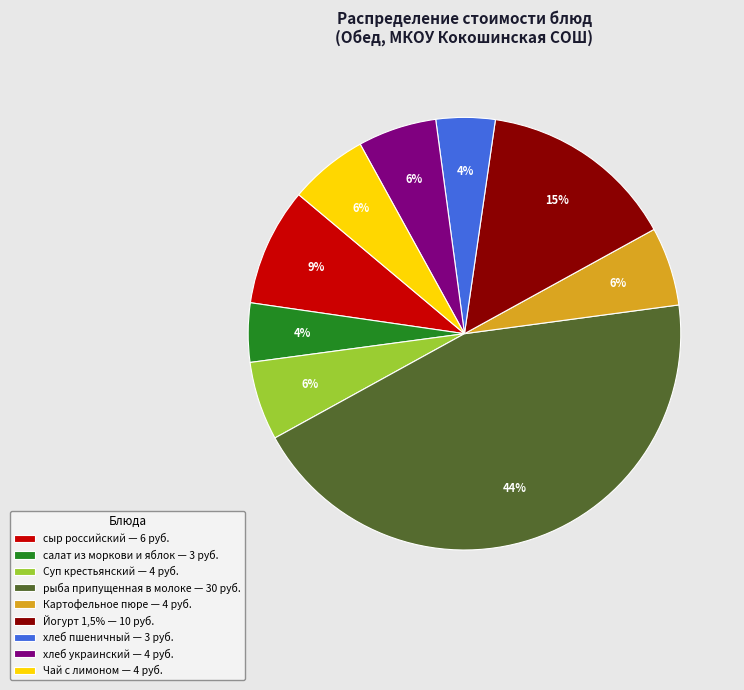

What is the largest slice in the pie chart?

рыба припущенная в молоке